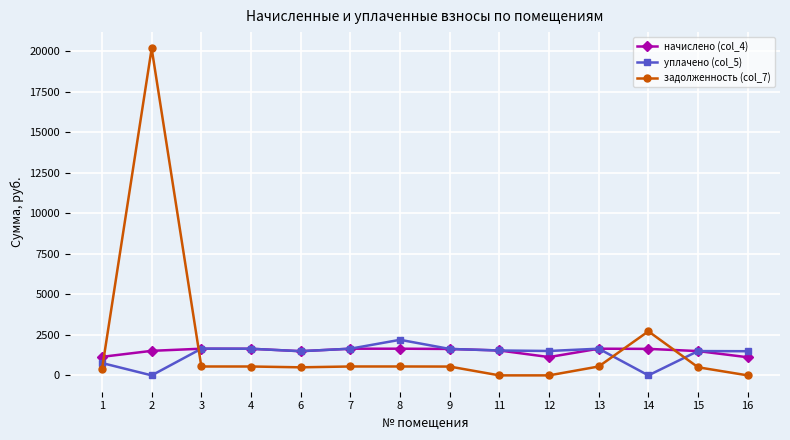

What is the value of the начислено (col_4) point at the 10th from the left?

1129.1